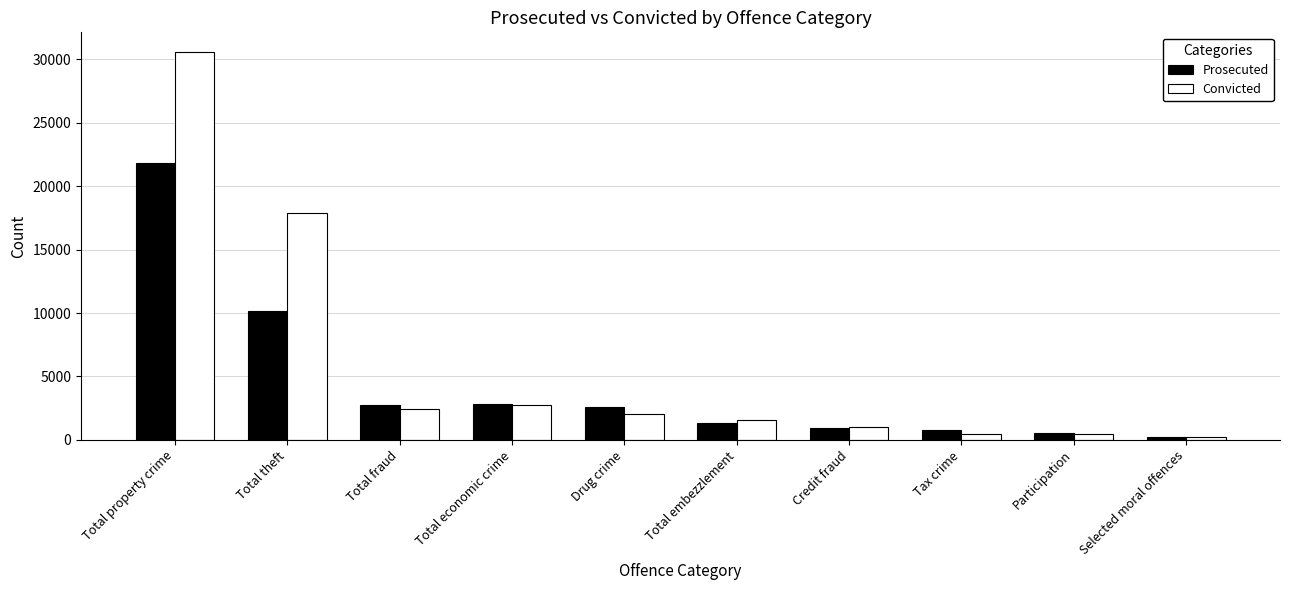

What is the maximum value for Prosecuted?

21834